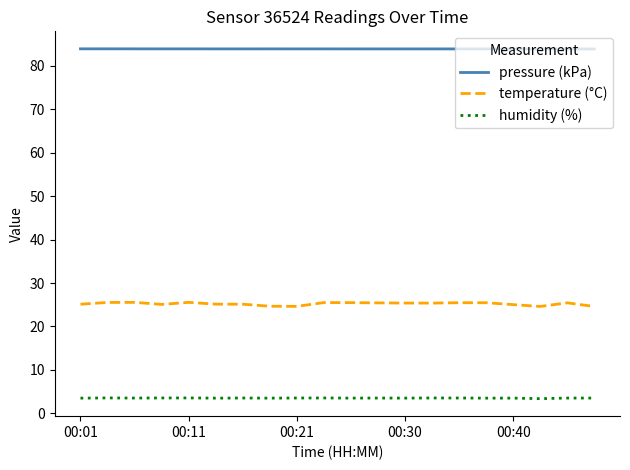

At how many categories does at least one series exceed 5?

20